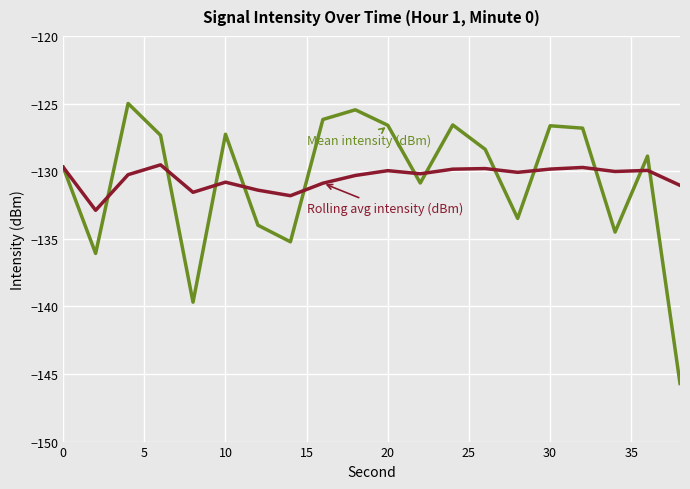

What is the maximum value shown in the chart?

-125.0